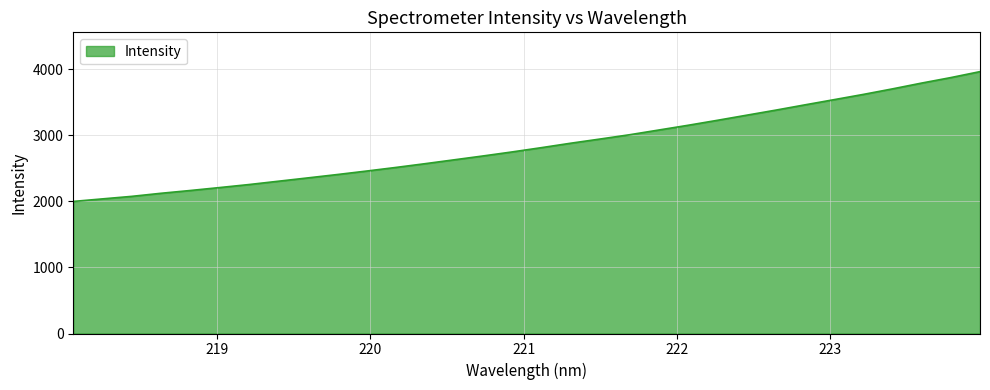

What is the difference between the maximum and minimum values?

1964.9